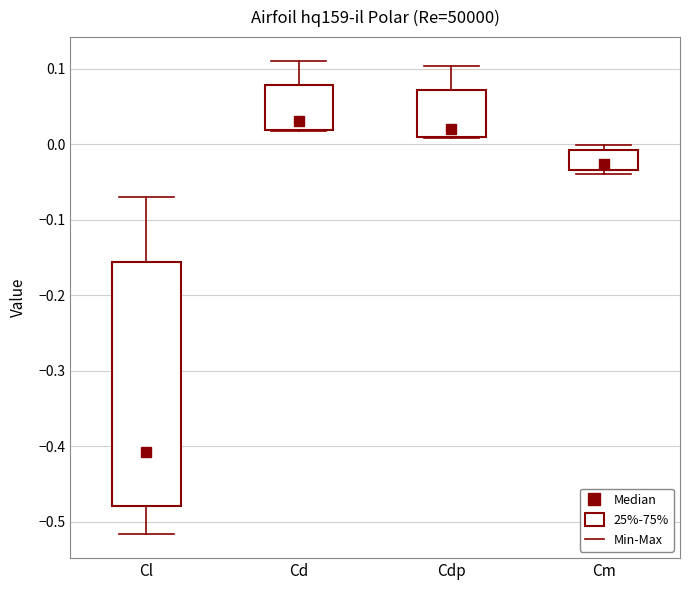

Which box has the lowest median line?

Cl